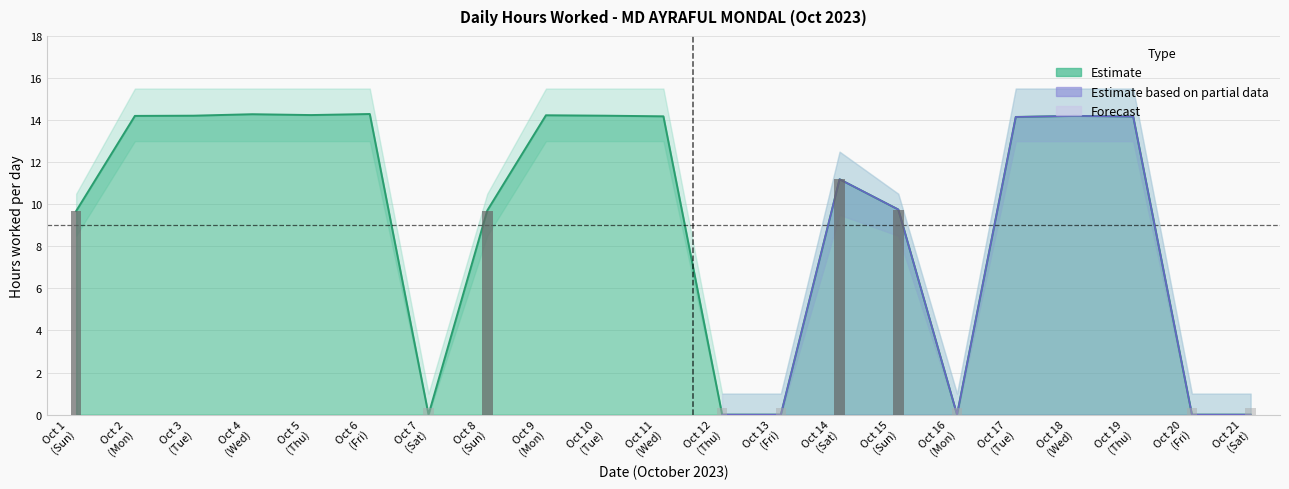

The Upper Bound series shows 15.5 at 5. True or false?

True